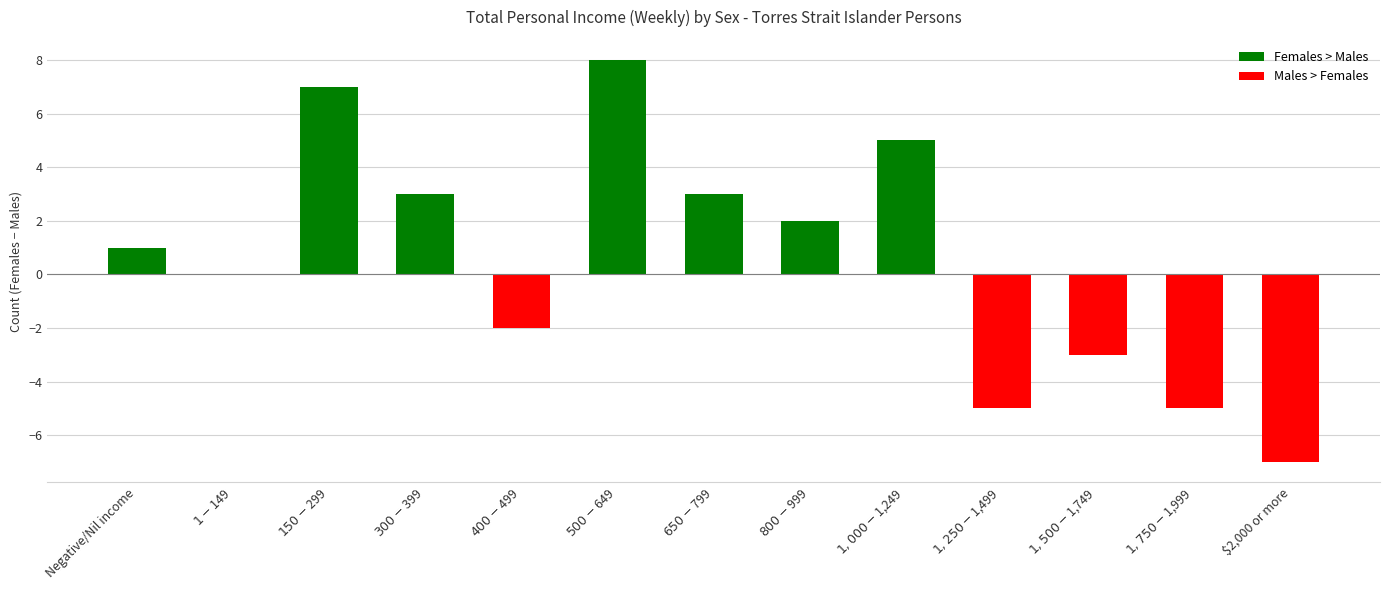

Count the number of categories in the chart.

13